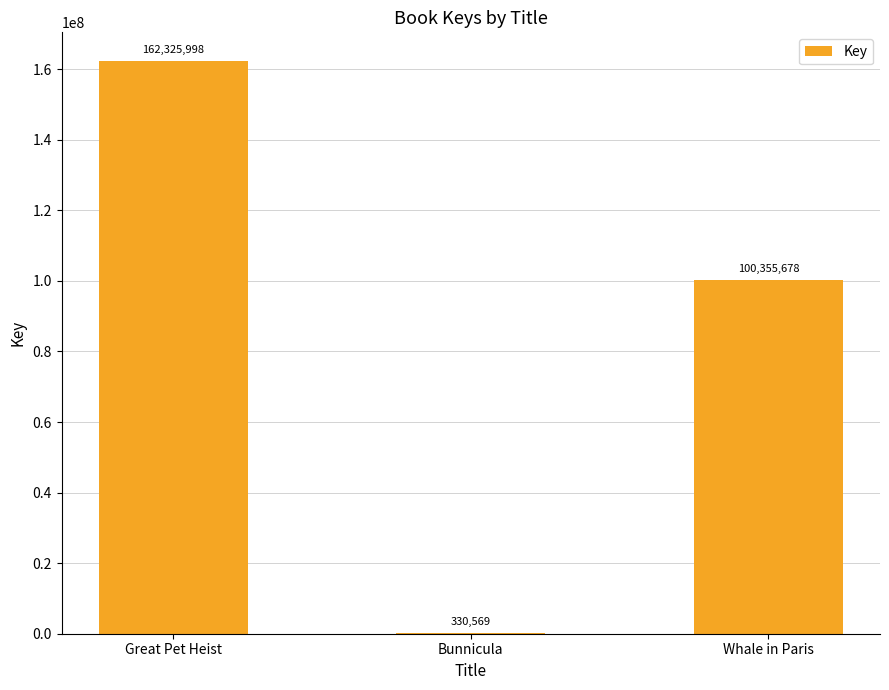

Between Whale in Paris and Great Pet Heist, which is larger?

Great Pet Heist